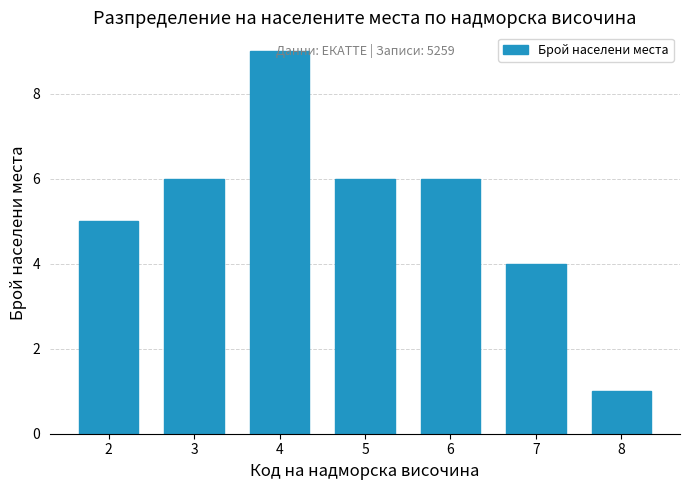

Which category has the highest value across all series?

4